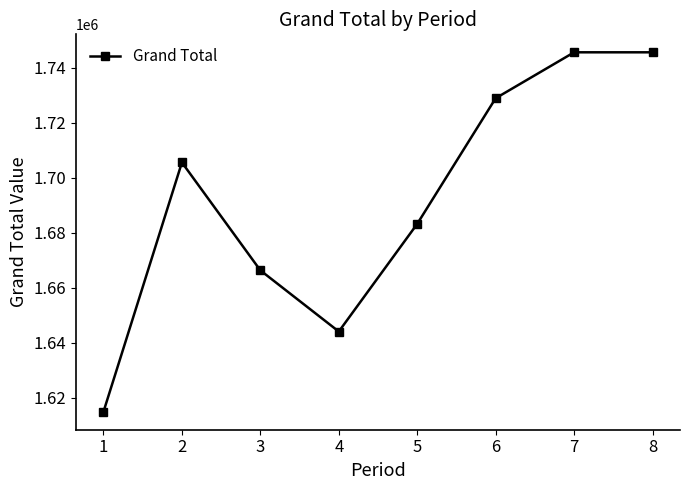

How many data points are less than 1705606?

4